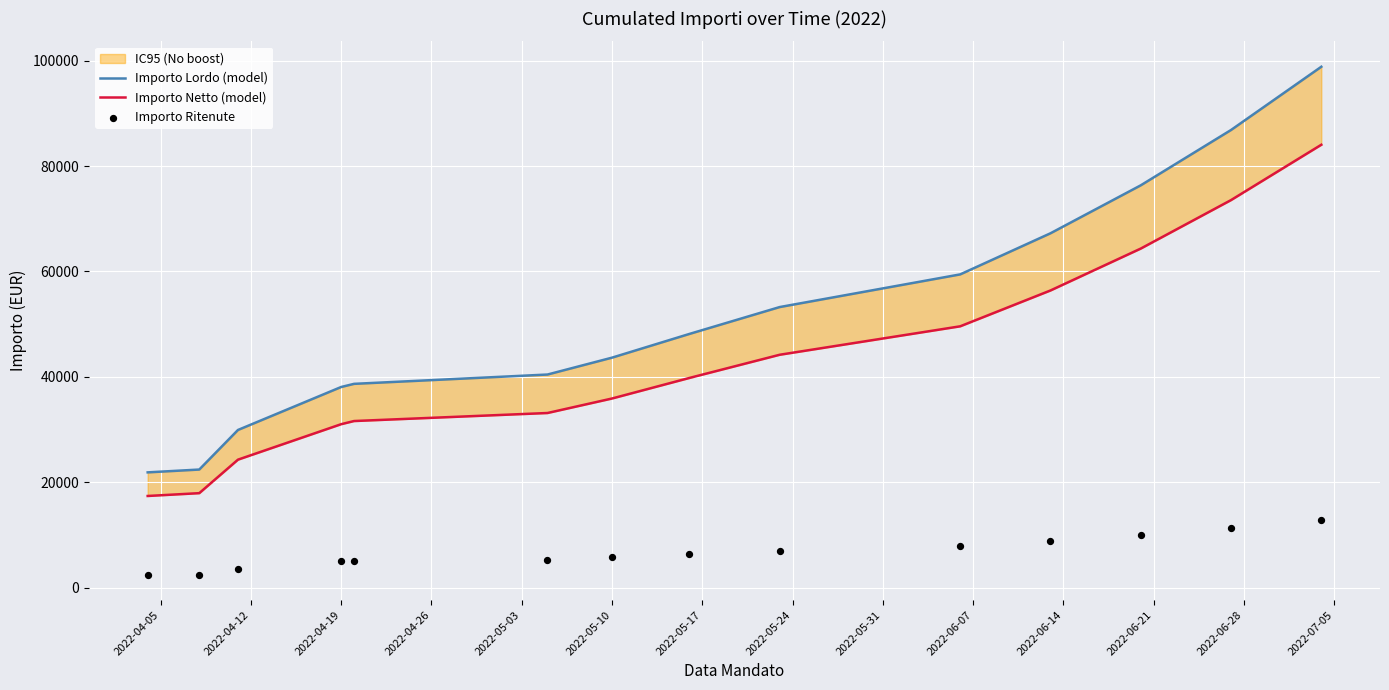

At which category is the sum across all series the highest?

2022-07-05